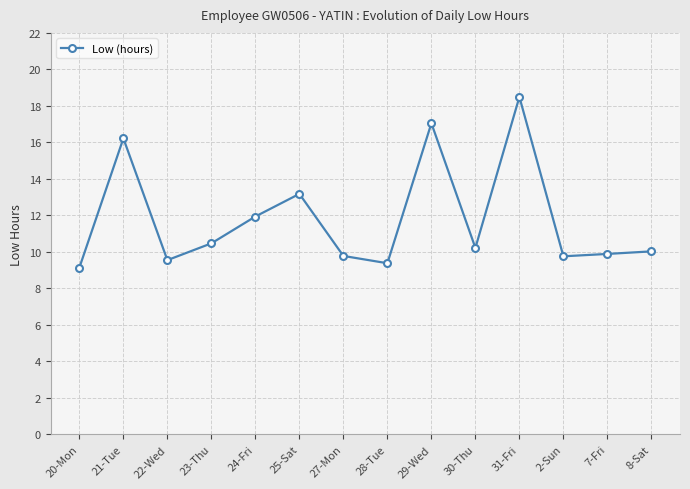

What is the maximum value shown in the chart?

18.5